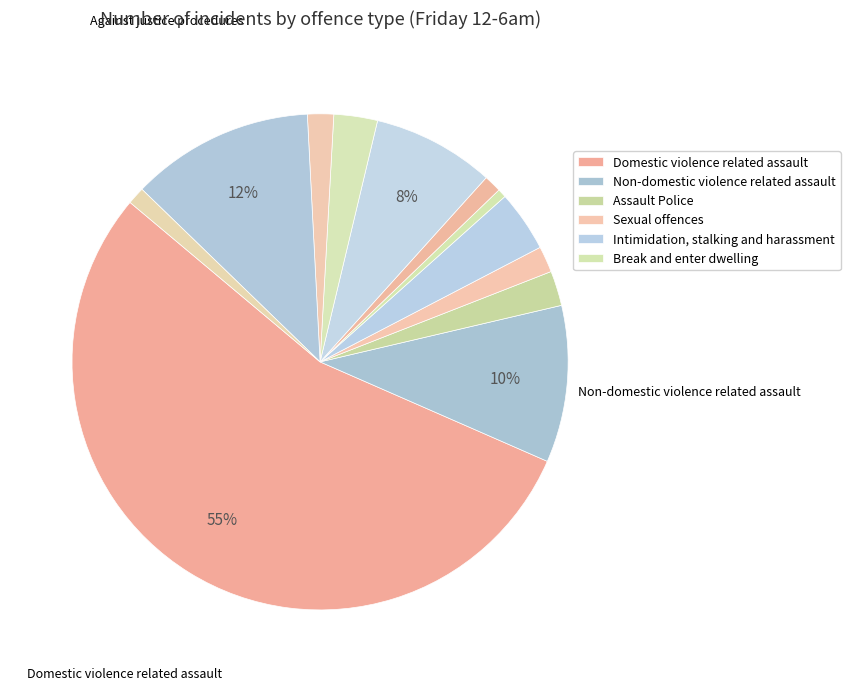

What is the smallest slice in the pie chart?

Break and enter dwelling